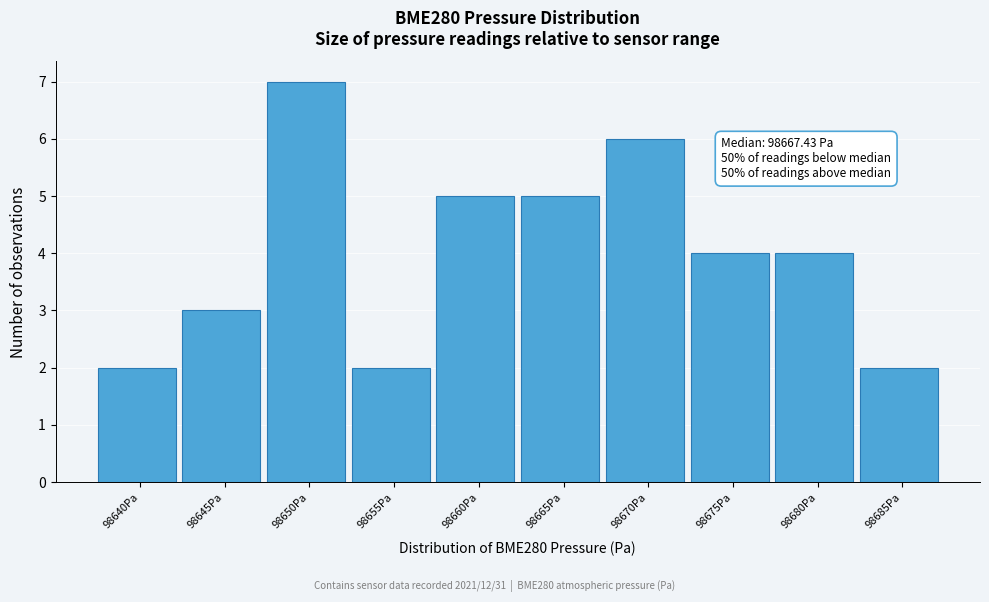

Reading left to right, extract all data points from this chart.

98640Pa=2	98645Pa=3	98650Pa=7	98655Pa=2	98660Pa=5	98665Pa=5	98670Pa=6	98675Pa=4	98680Pa=4	98685Pa=2